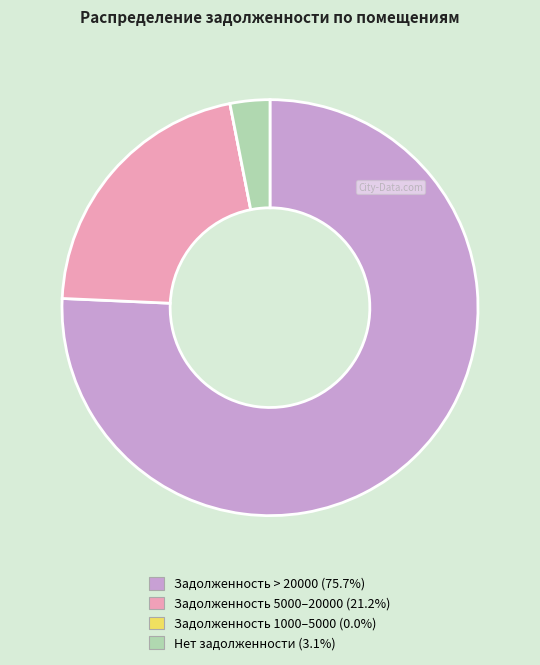

Is there any slice that represents more than half of the pie?

Yes